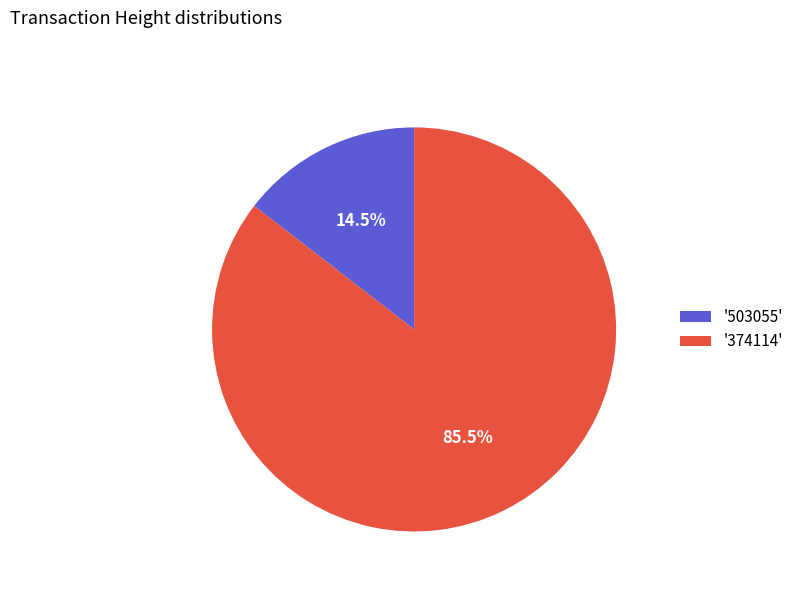

What is the ratio of the value at '374114' to the value at '503055'?

5.9